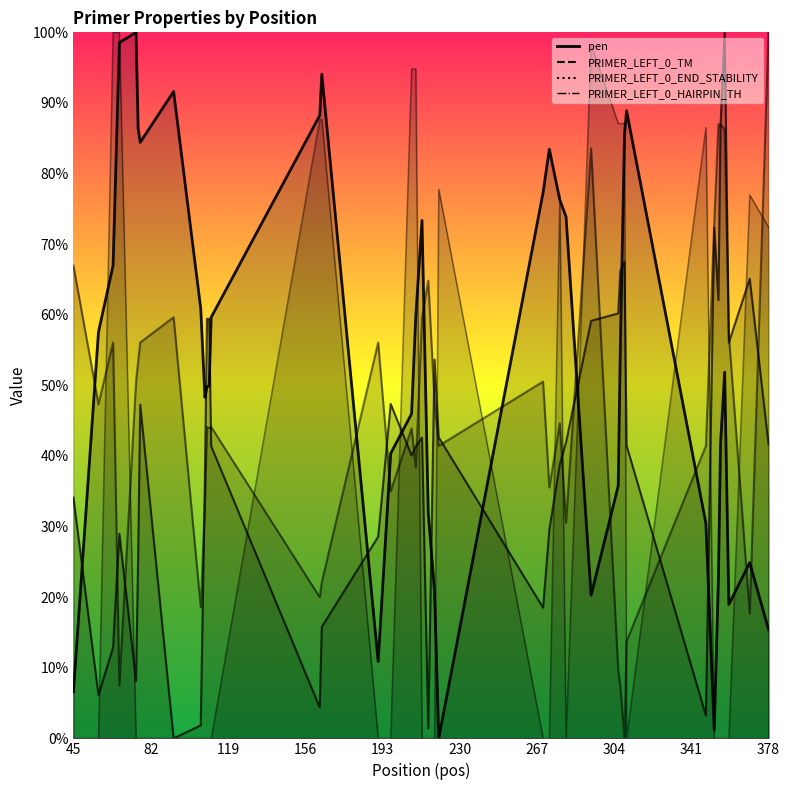

Does the chart have visible grid lines?

No